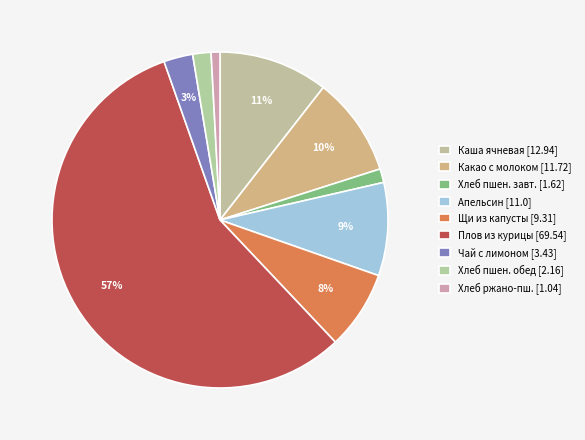

To the nearest percent, what is the difference between the largest and smallest slice percentages?

56%